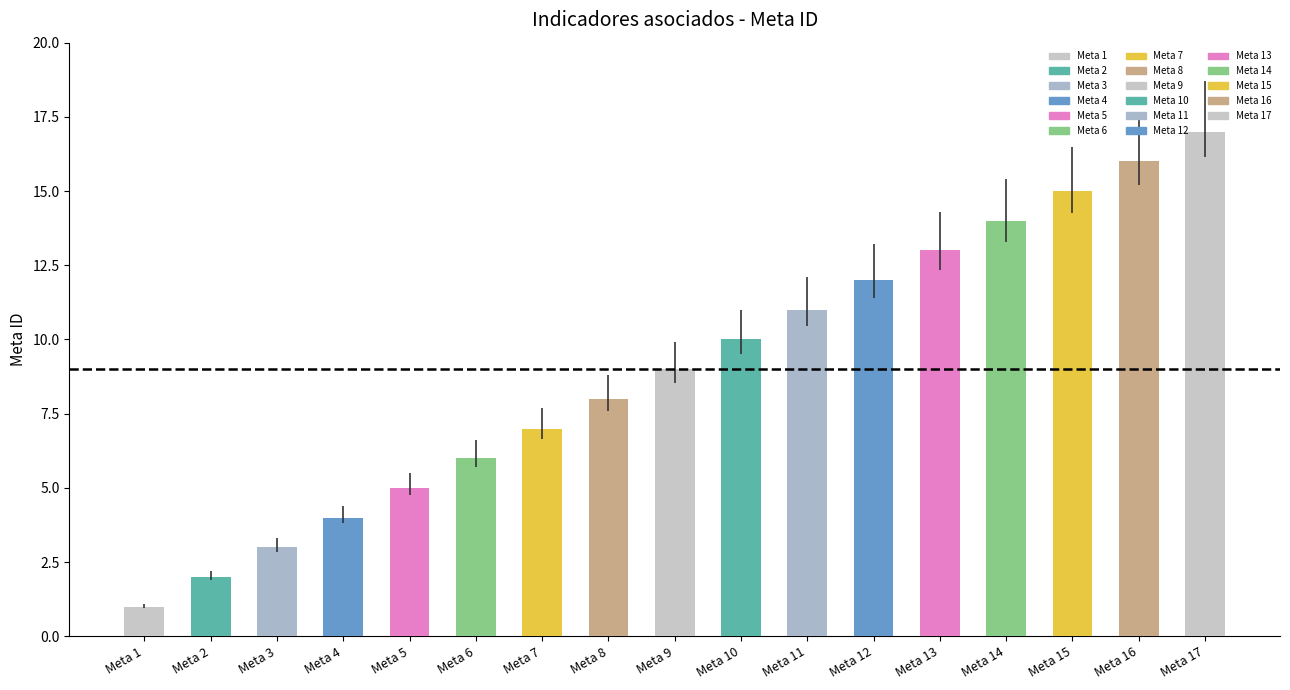

What is the greatest value displayed?

17